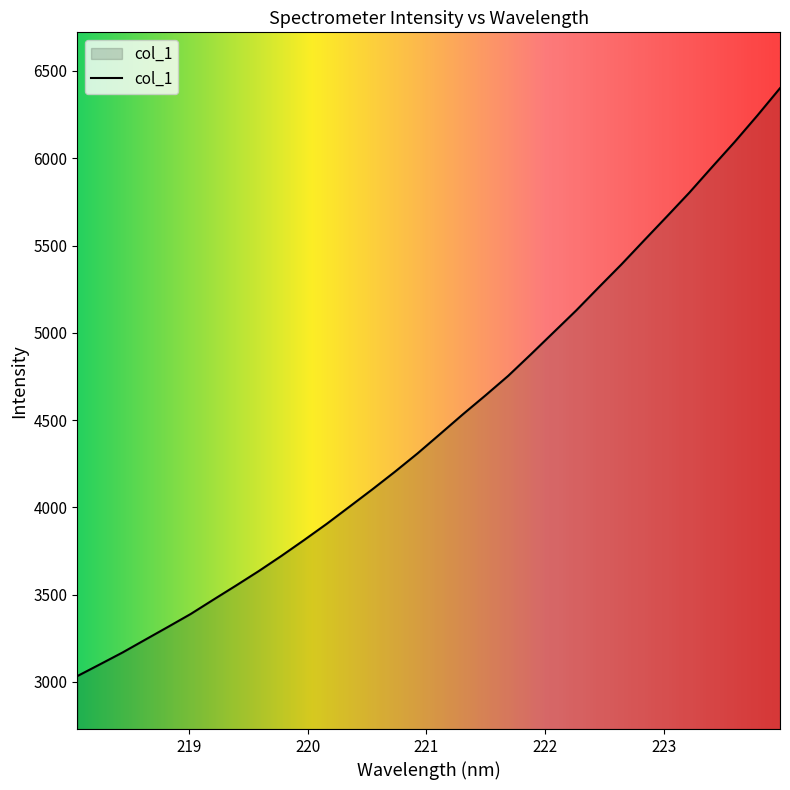

What is the smallest value displayed?

3032.6